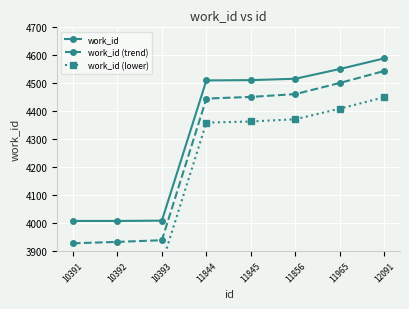

Which has a higher value, 11844 or 11845?

11845